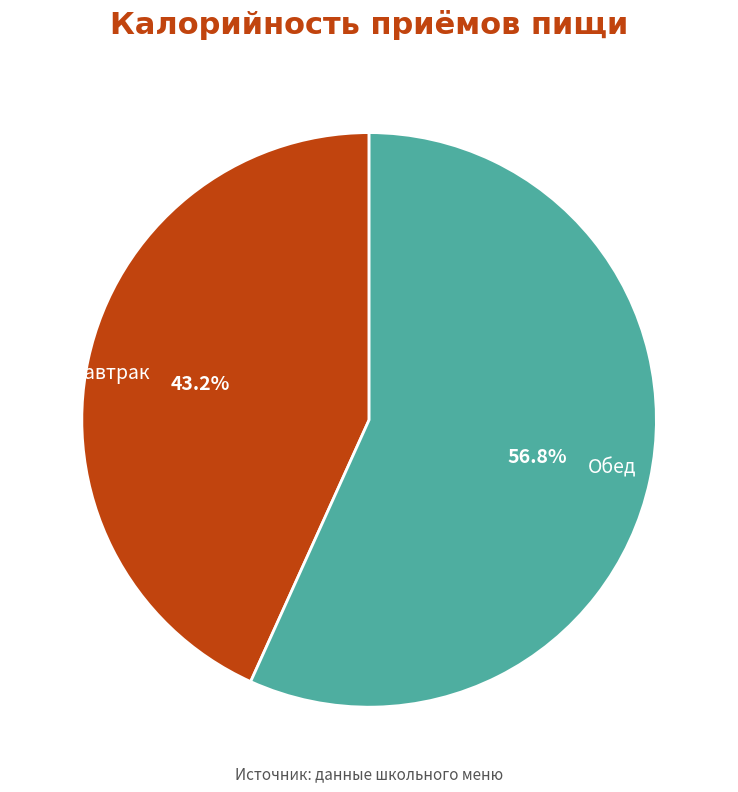

Which slice is the largest?

Обед